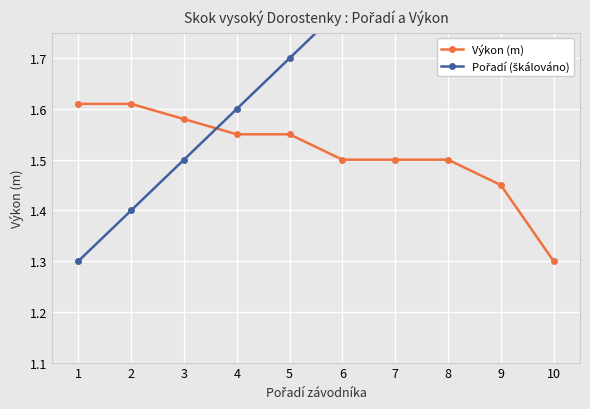

True or false: Výkon (m) has a value of 1.5 at 6.

True